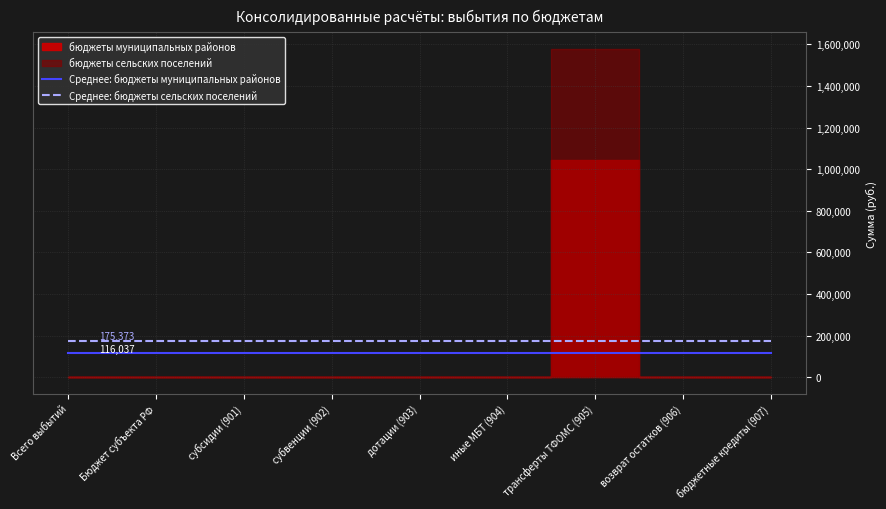

Rank the categories by Среднее: бюджеты муниципальных районов value from lowest to highest.

Всего выбытий, Бюджет субъекта РФ, субсидии (901), субвенции (902), дотации (903), иные МБТ (904), трансферты ТФОМС (905), возврат остатков (906), бюджетные кредиты (907)